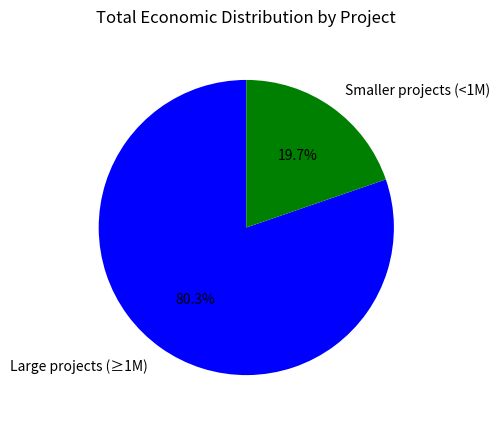

Which slice is the smallest?

Smaller projects (<1M)